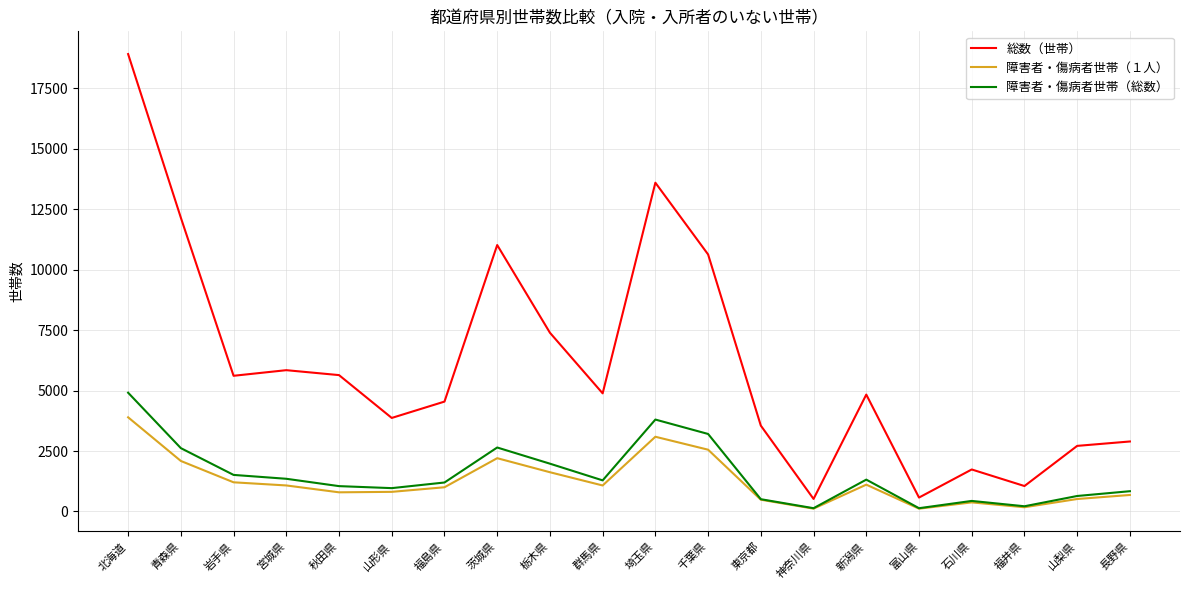

True or false: 障害者・傷病者世帯（１人） has a value of 116 at 富山県.

True